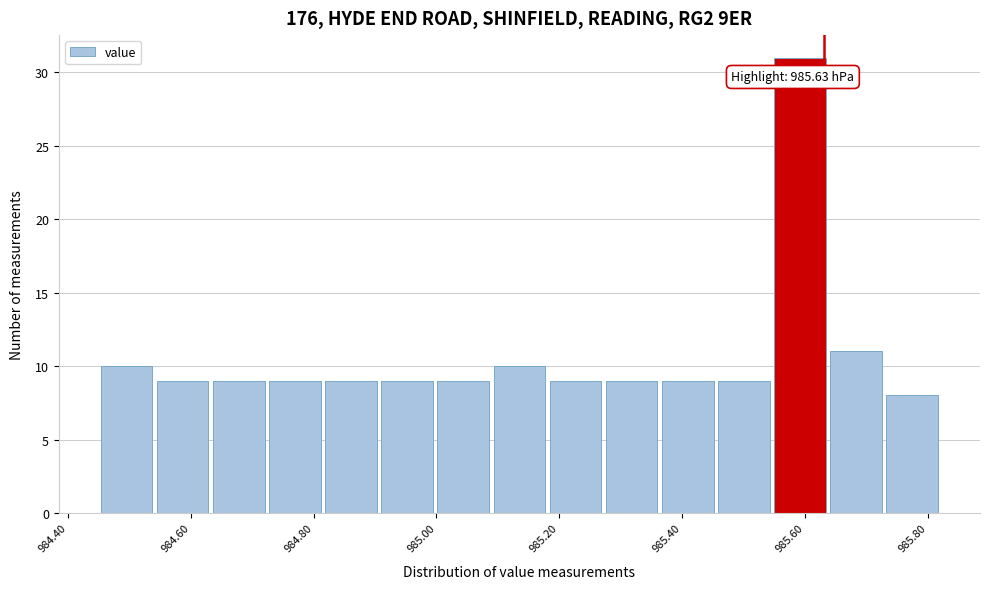

Over which range of the x-axis is the bar tallest?

985.54 to 985.64